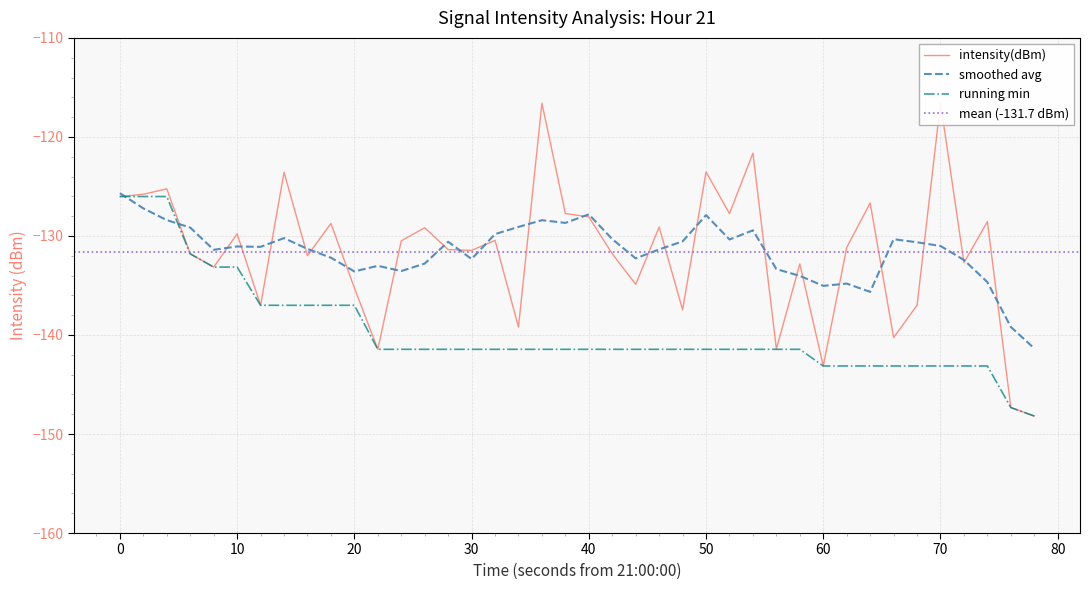

What is the value of the 21st point from the left?

-131.8